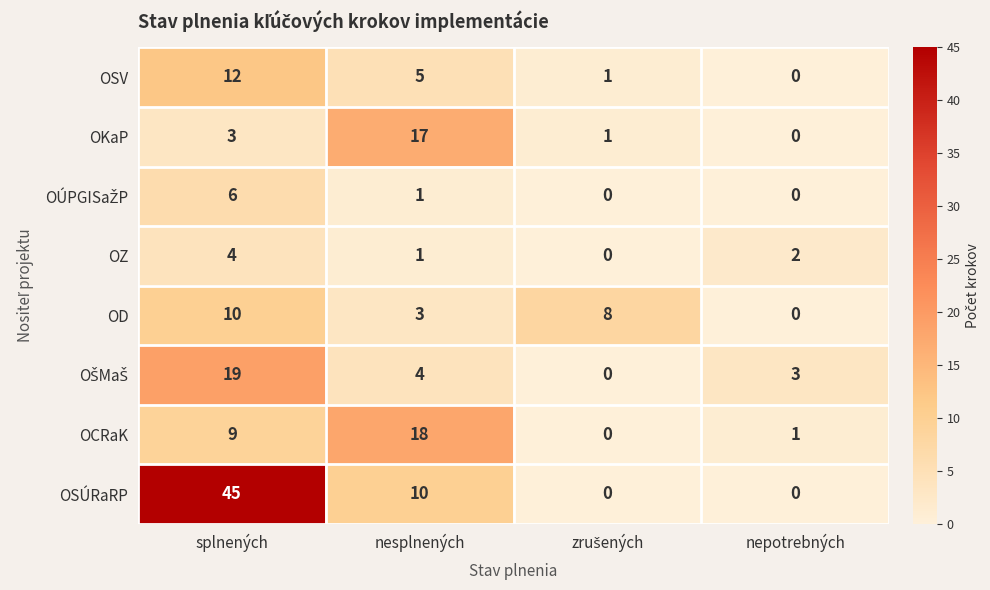

At which label is OSÚRaRP closest to 22?

nesplnených